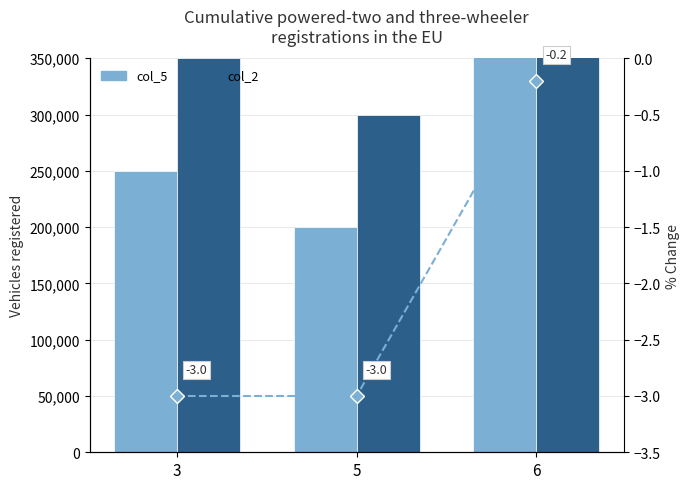

What is the difference between the maximum and minimum values in the col_2 series?

150000.0